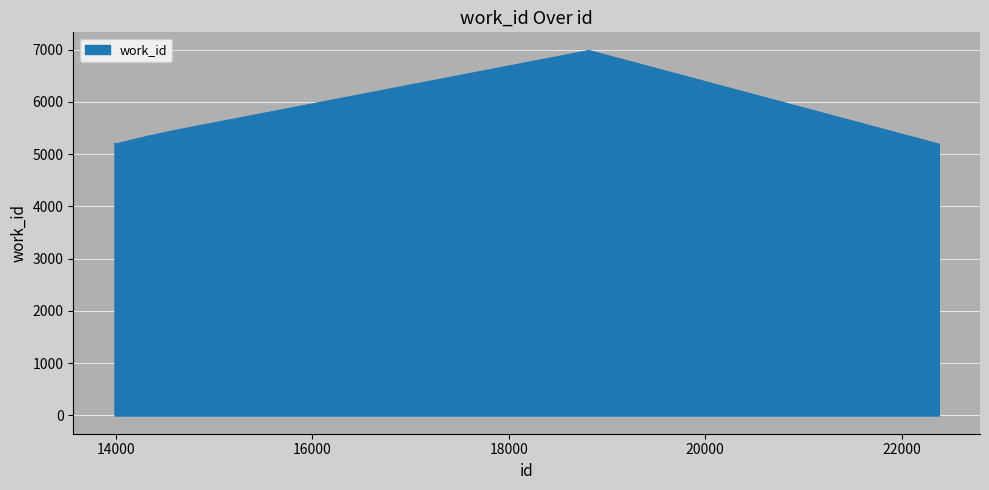

What is the smallest value displayed?

5192